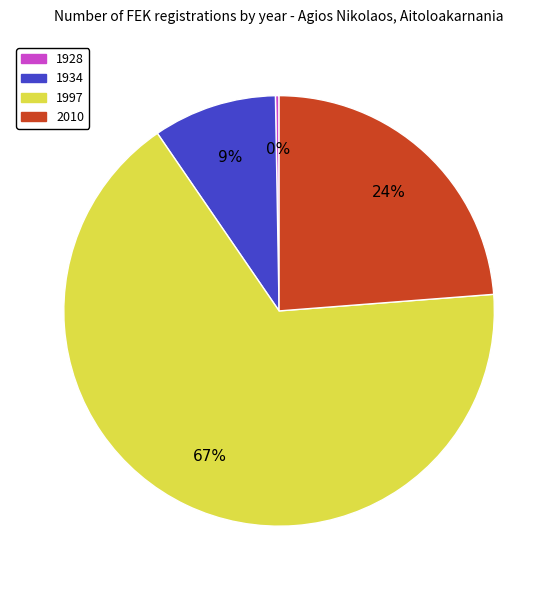

Does 1997 account for over 50% of the chart?

Yes